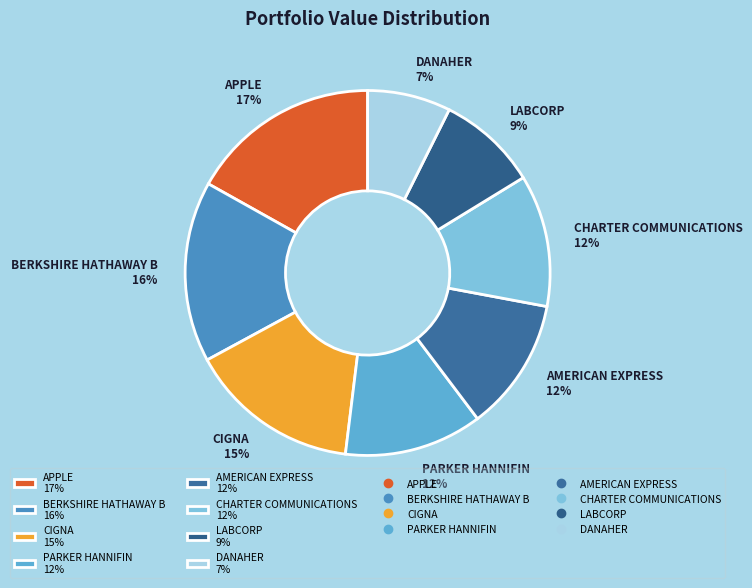

What percentage is the BERKSHIRE HATHAWAY B slice, to the nearest percent?

16%